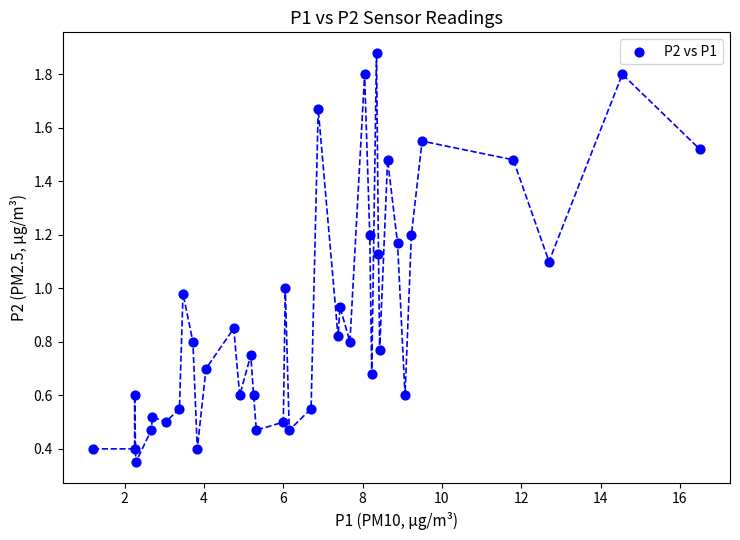

What is the range of X values (max minus min)?

15.3